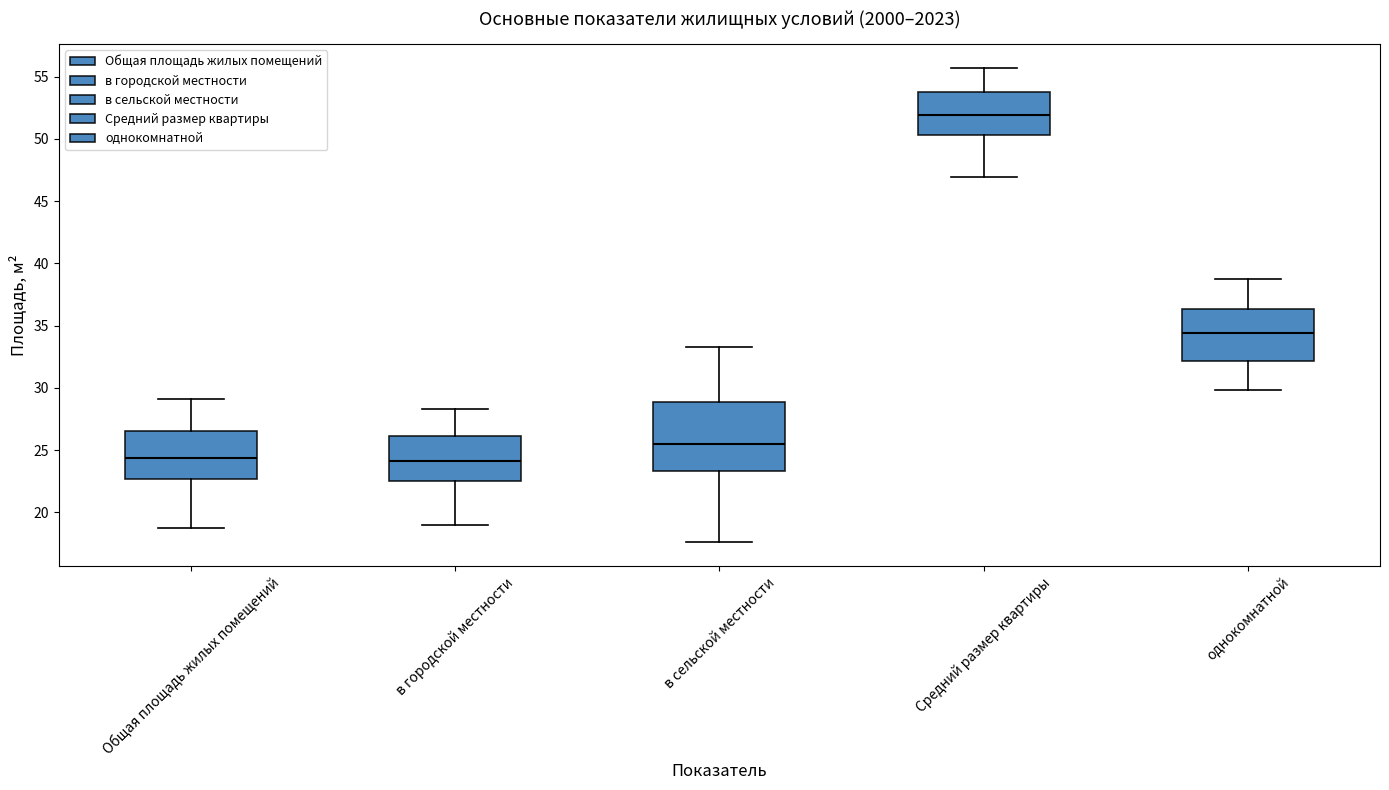

Which box is the tallest, from its lower edge to its upper edge?

в сельской местности